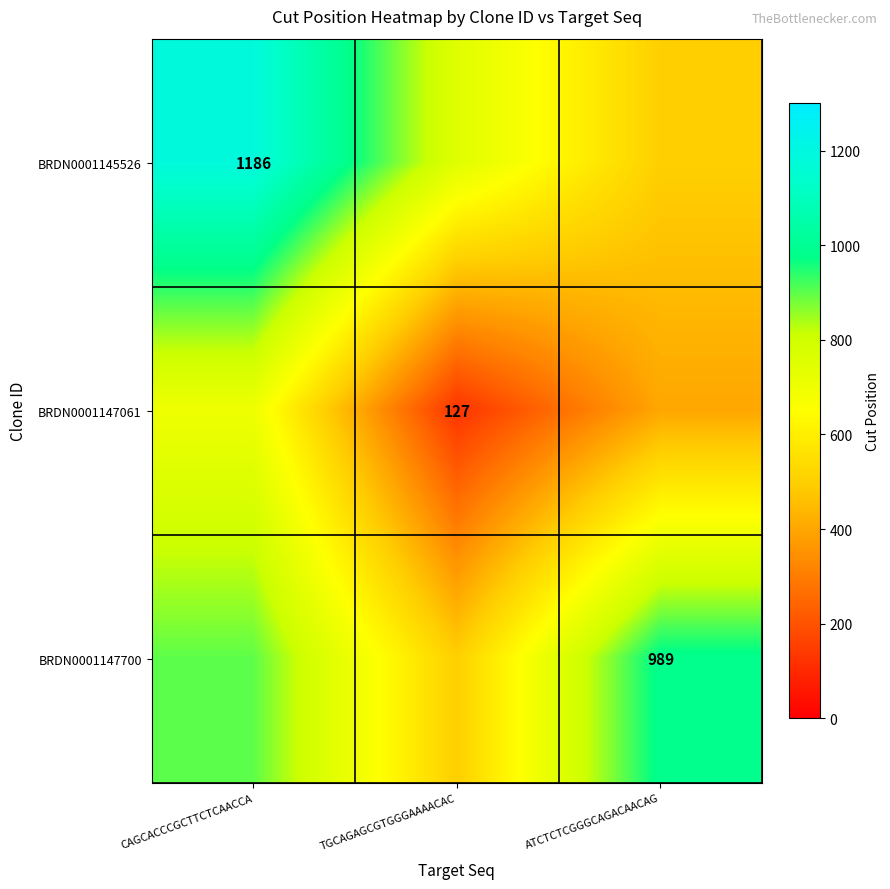

Is the value of BRDN0001147061 at CAGCACCCGCTTCTCAACCA greater than the value of BRDN0001145526 at ATCTCTCGGGCAGACAACAG?

Yes